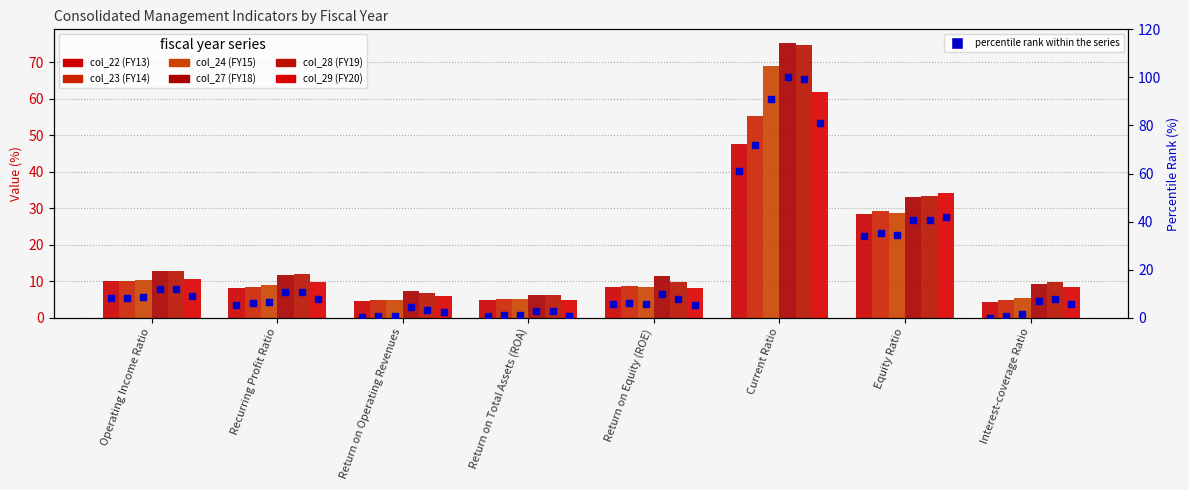

What is the total value across all series at Return on Equity (ROE)?

51.8